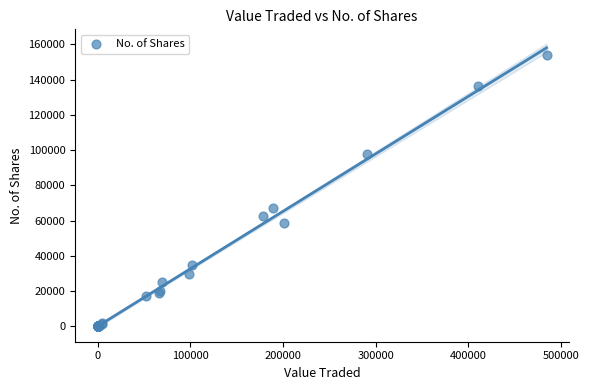

What Y value in the scatter plot is closest to 76912?

66921